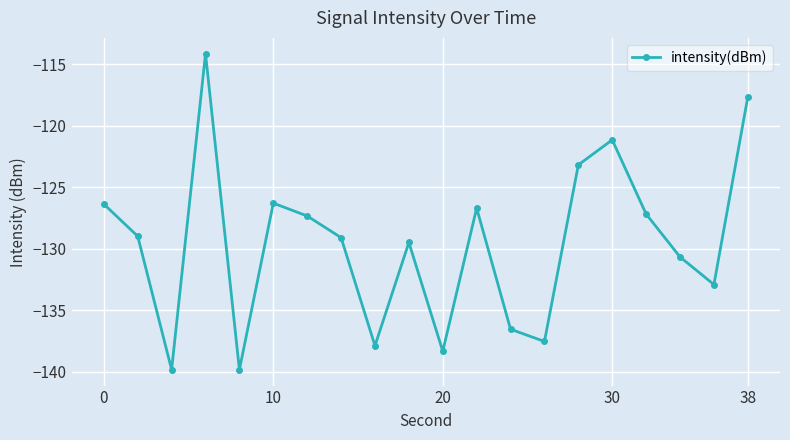

What is the smallest value displayed?

-139.8